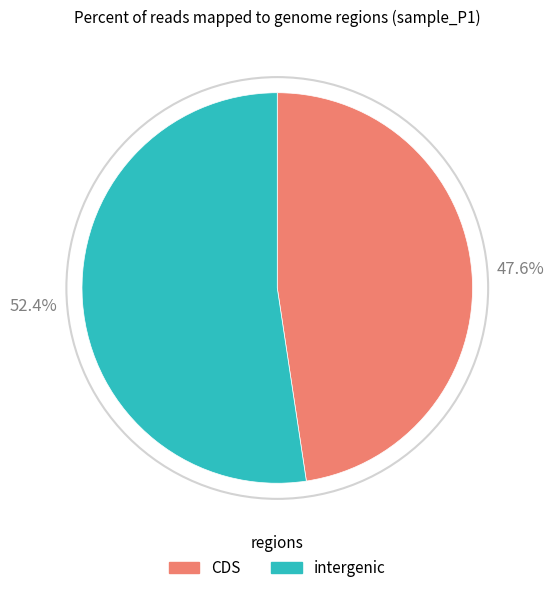

Is there any slice that represents more than half of the pie?

Yes